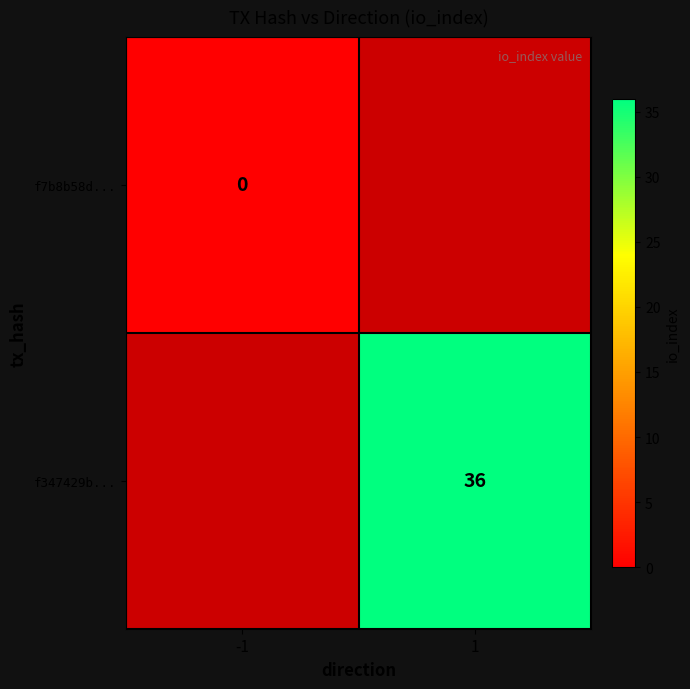

Is it true that f347429b... equals 60.6 at 1?

False